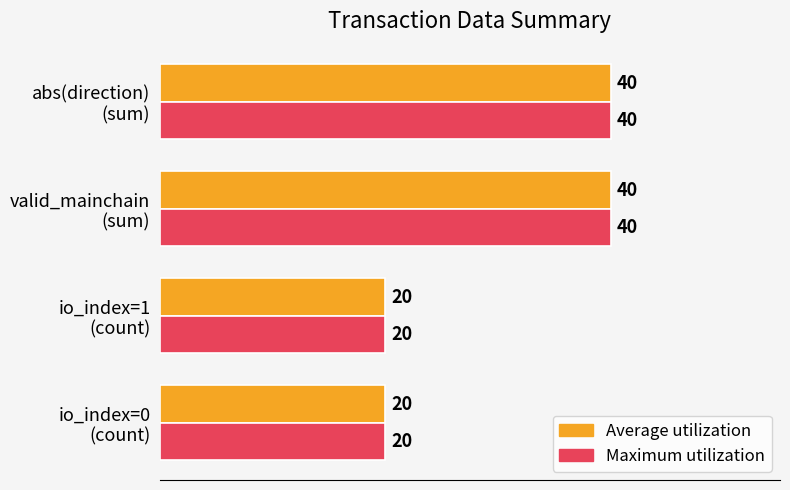

How many Maximum utilization values are between 20 and 40?

4